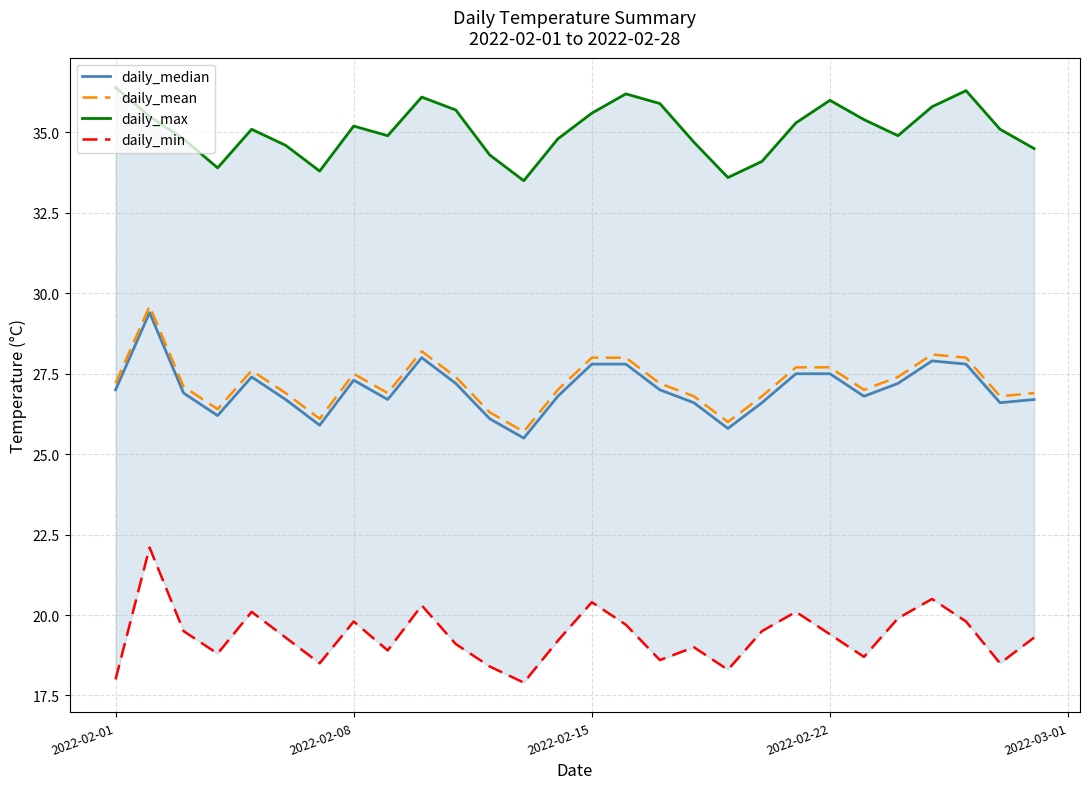

How many data points does each series have?

28